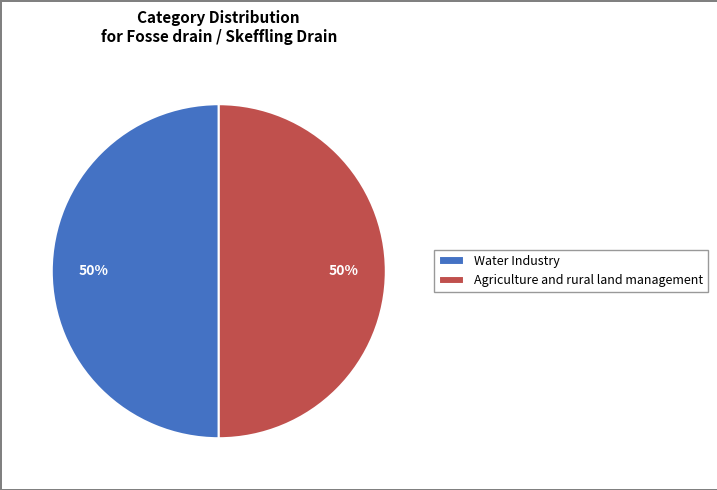

How many slices are in this pie chart?

2